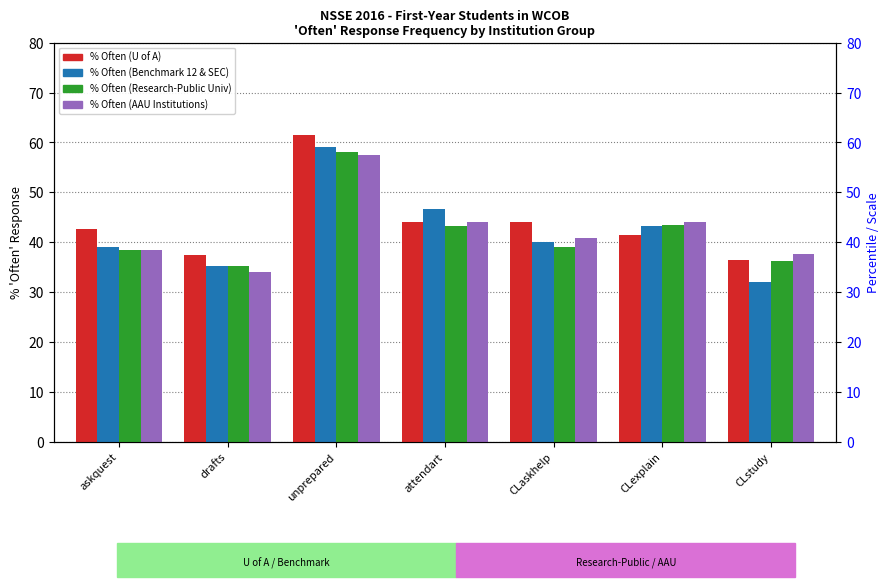

Read the Benchmark 12 & SEC % value at attendart.

46.6